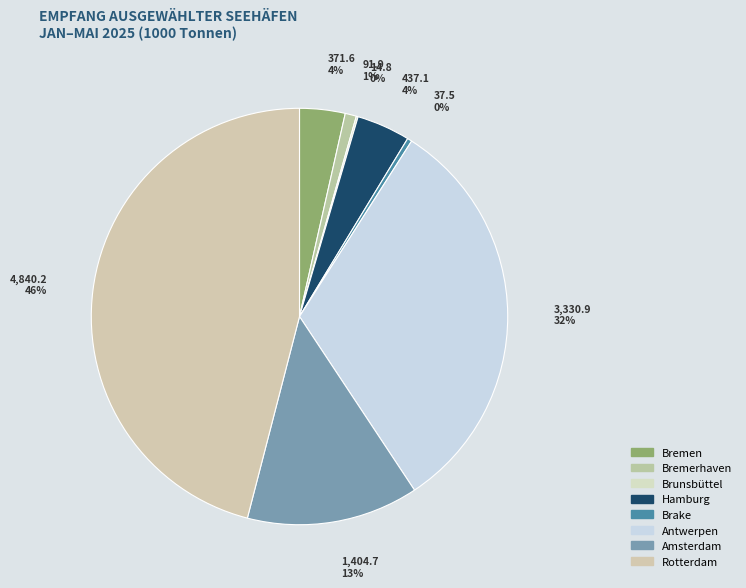

Rank the categories by value from highest to lowest.

Rotterdam, Antwerpen, Amsterdam, Hamburg, Bremen, Bremerhaven, Brake, Brunsbüttel